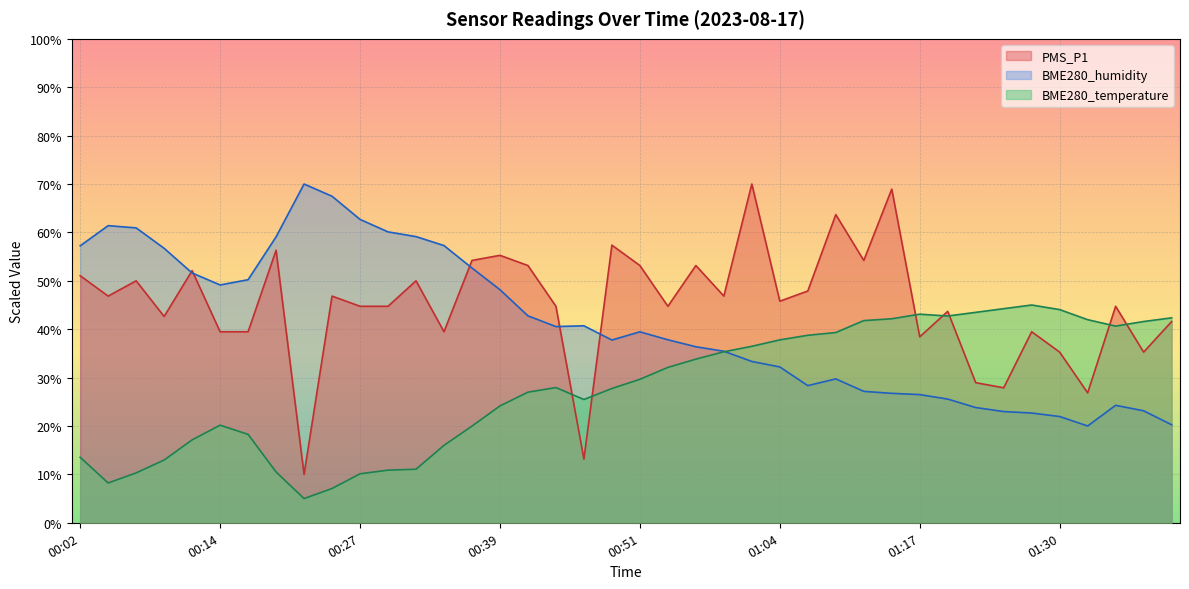

How many lines are shown in the chart?

3